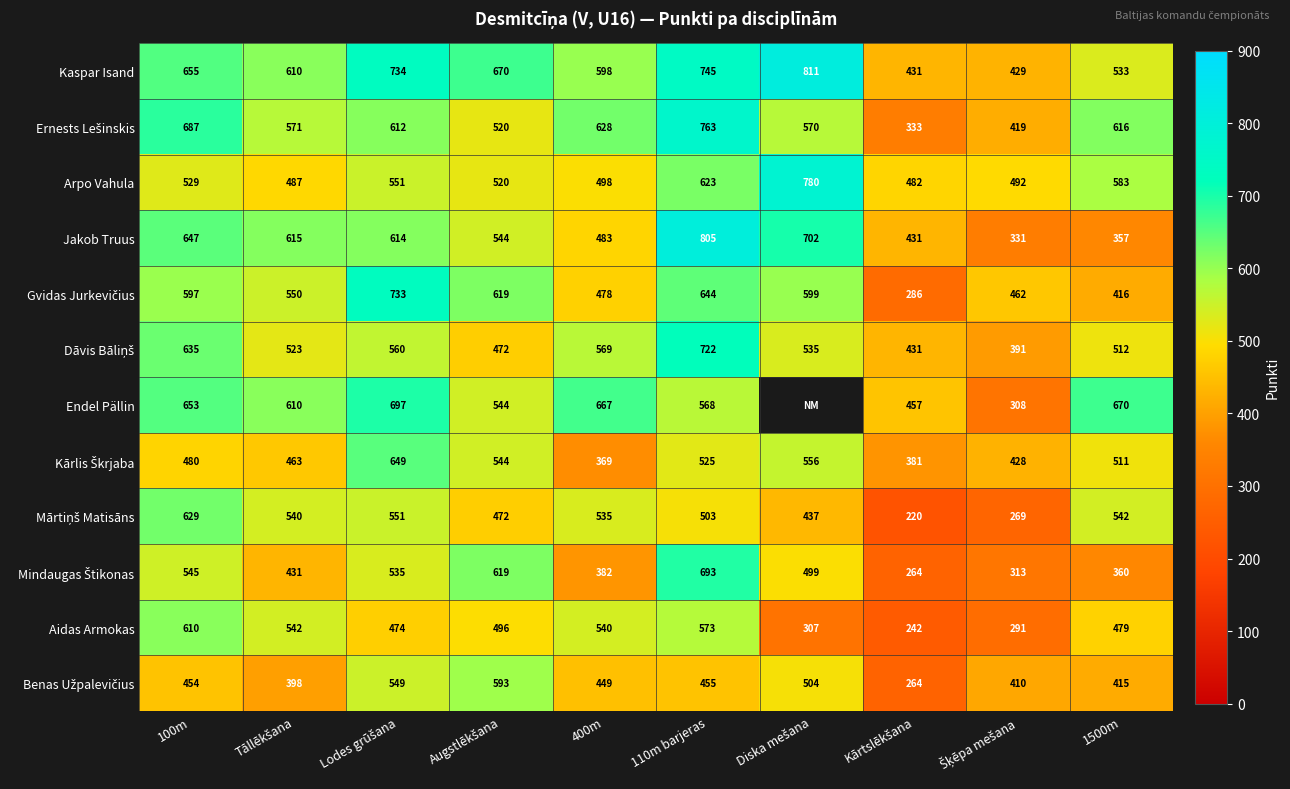

What is the difference between the highest and lowest values at 110m barjeras?

350